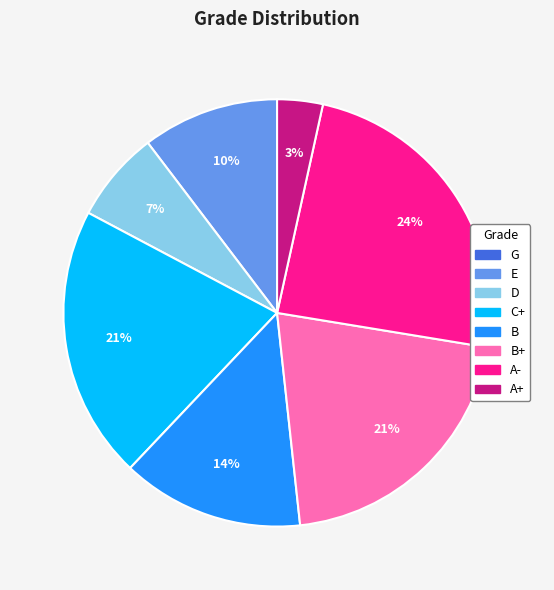

To the nearest percent, what is the average slice percentage?

12%